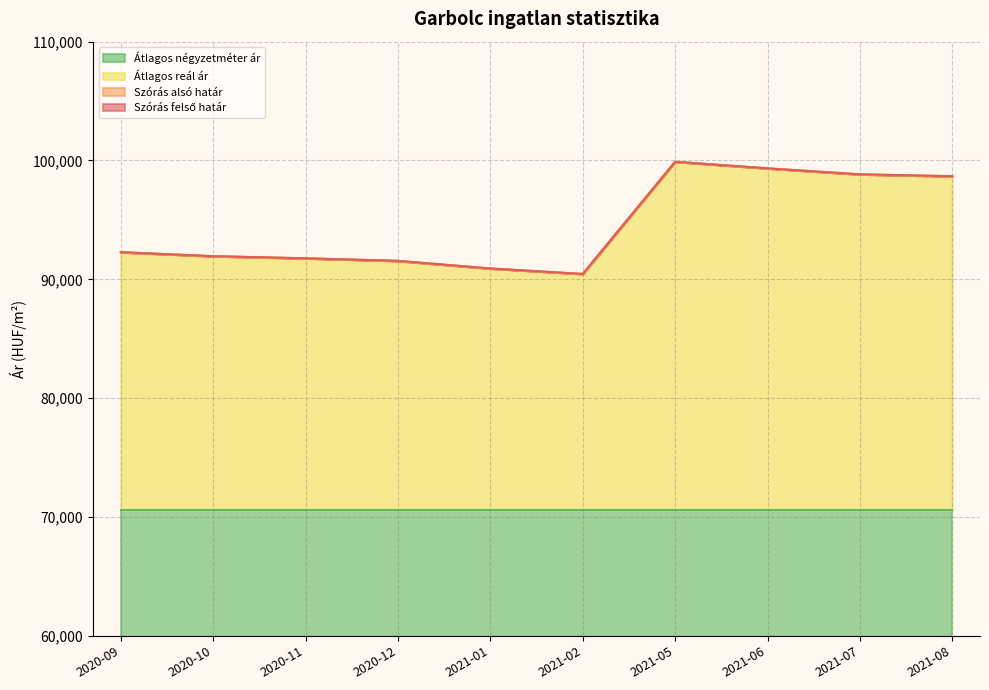

Which series has the largest range (max minus min)?

Szórás felső határ